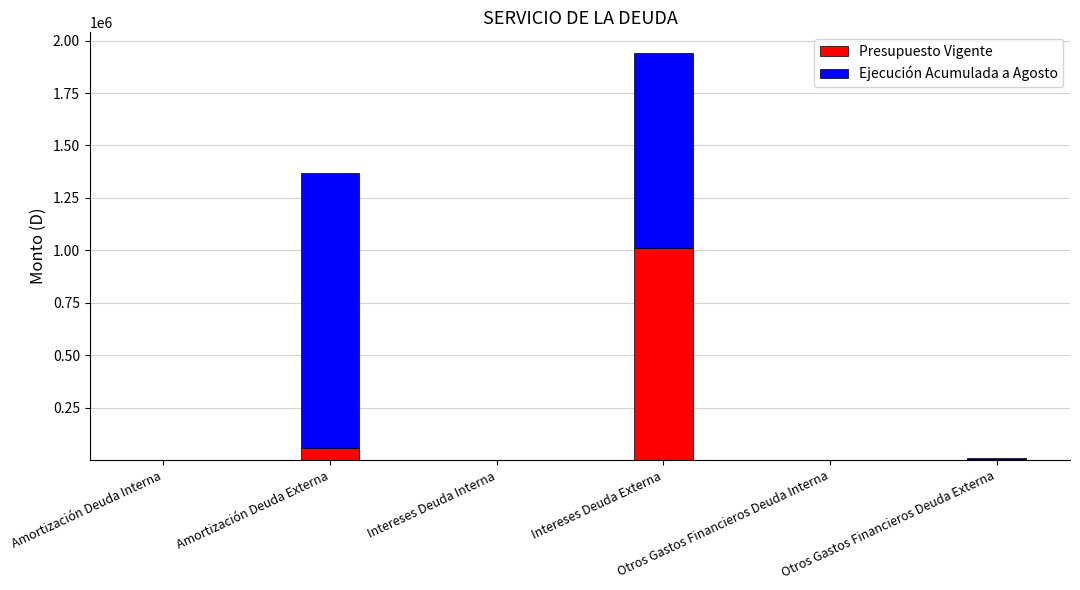

What is the sum of all Presupuesto Vigente values?

1073502